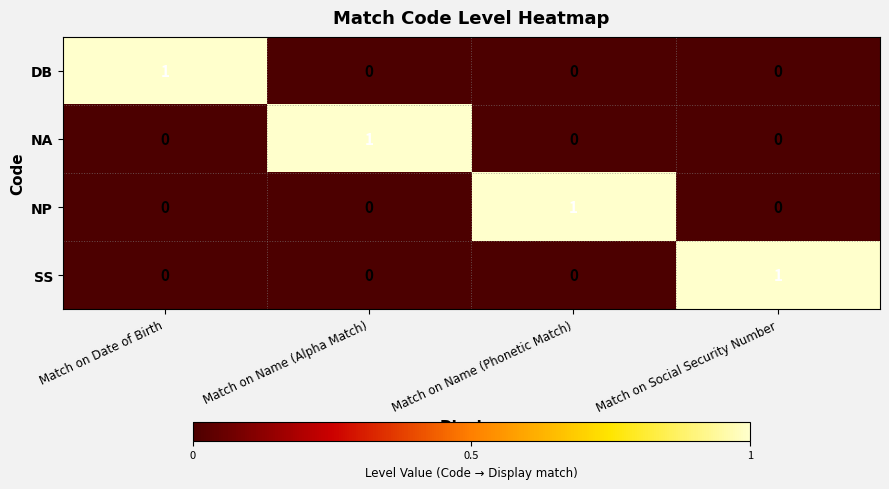

What is the difference between the highest and lowest values at Match on Name (Phonetic Match)?

1